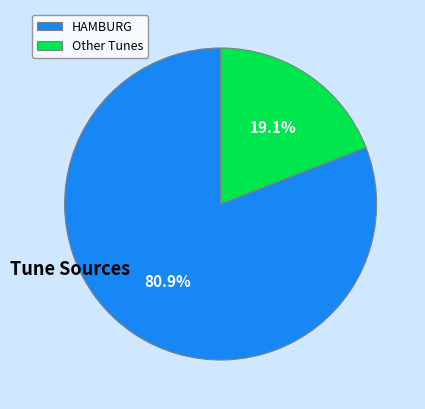

Which category has the smallest portion of the pie?

Other Tunes